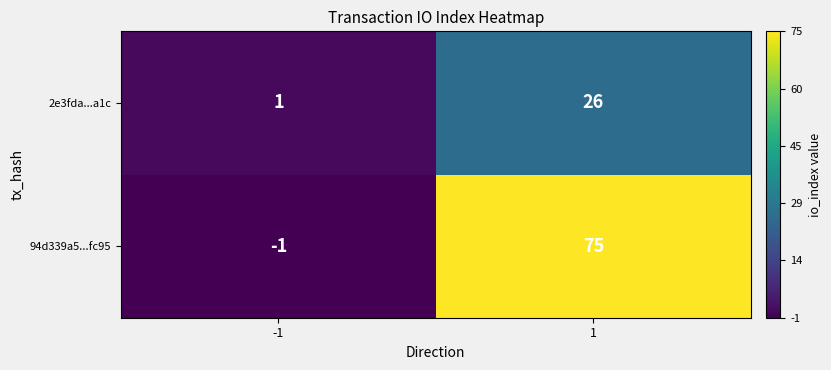

Which series has the largest total across all categories?

94d339a5...fc95